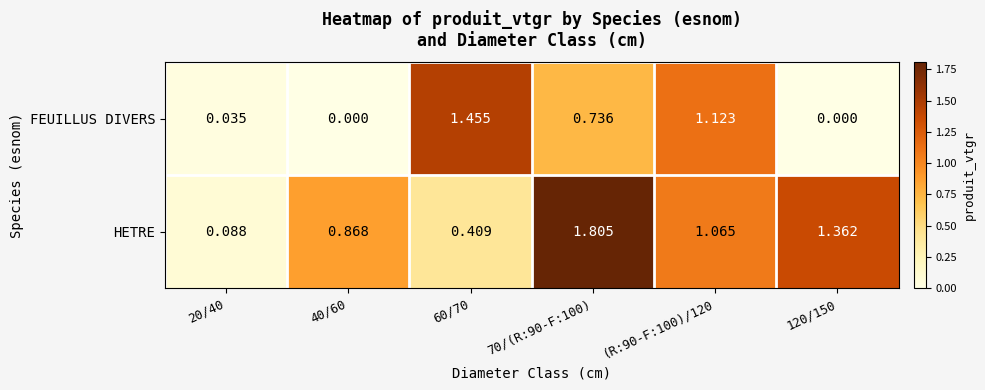

Rank the series at 20/40 from highest to lowest value.

HETRE, FEUILLUS DIVERS